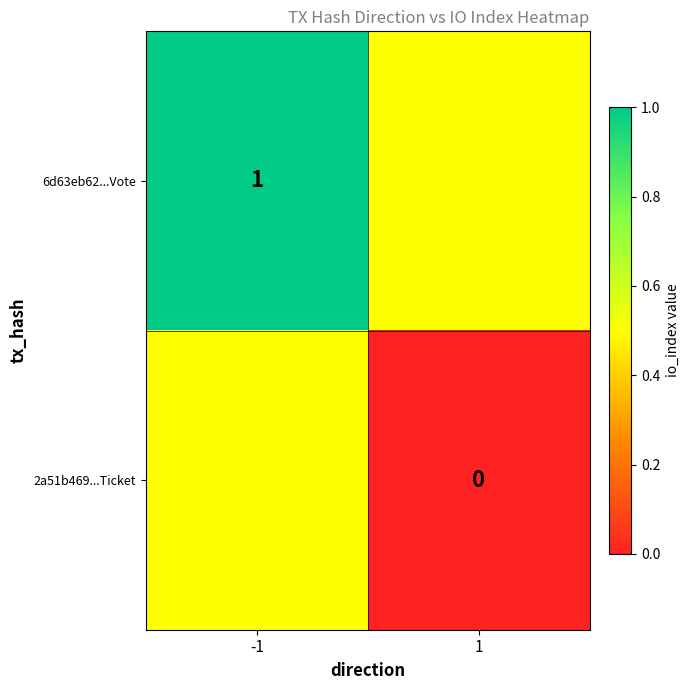

At how many categories does at least one series exceed 0?

2